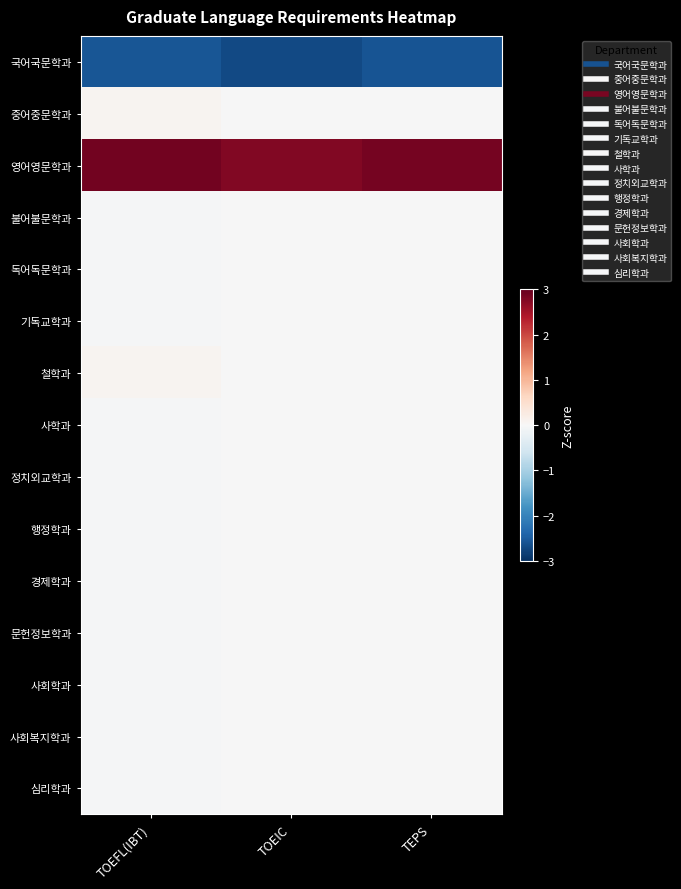

Which category has the lowest value across all series?

TOEIC